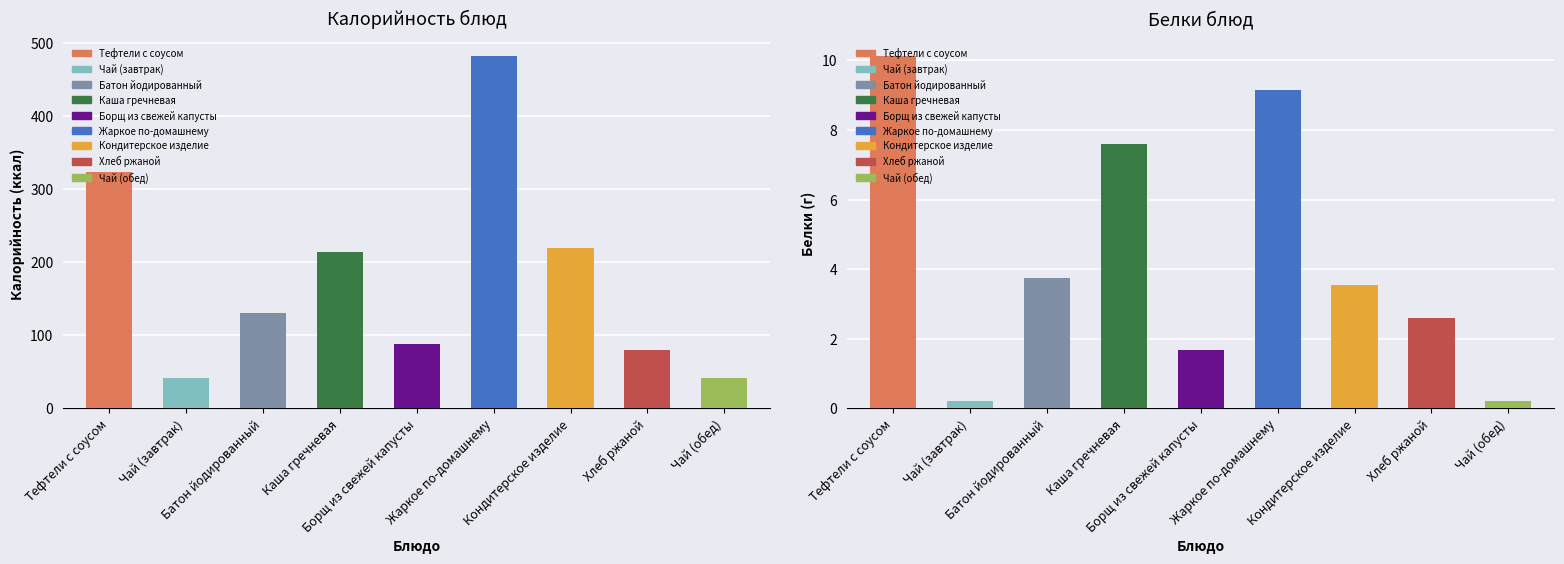

What is the average value of the Калорийность series?

180.1